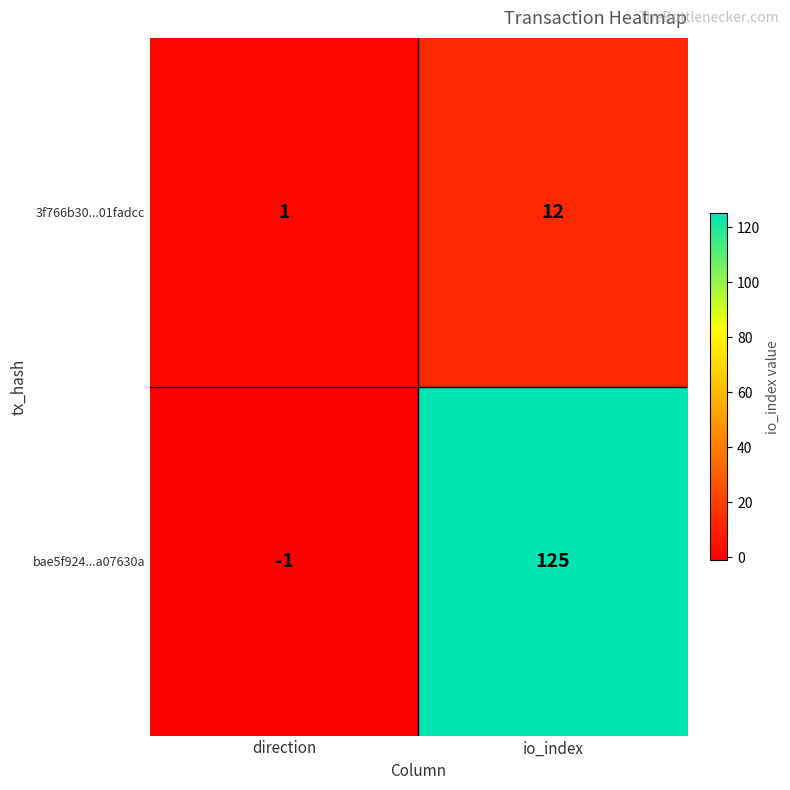

List the series in order of their overall mean, lowest first.

3f766b30...01fadcc, bae5f924...a07630a